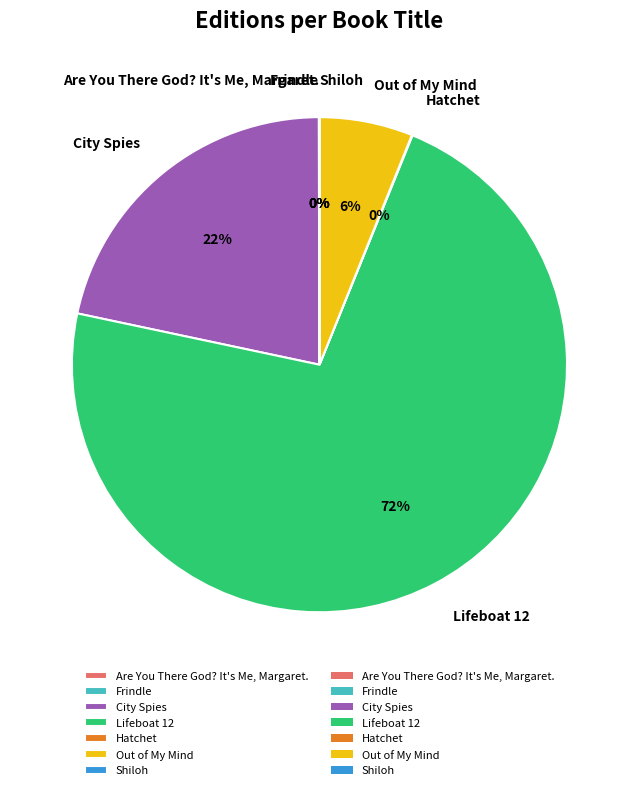

To the nearest percent, what percentage of the pie is City Spies?

22%